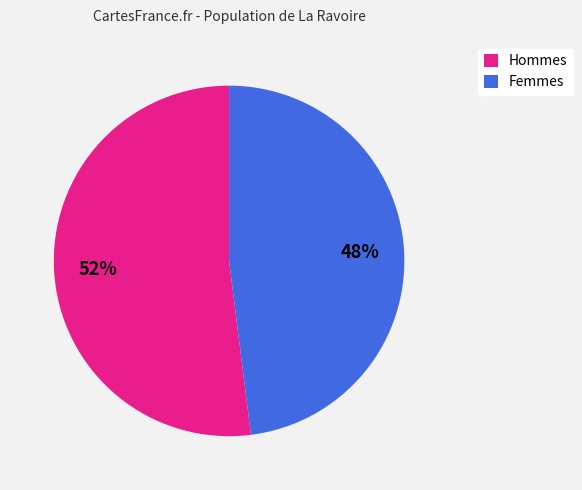

Is Femmes the majority of the pie?

No